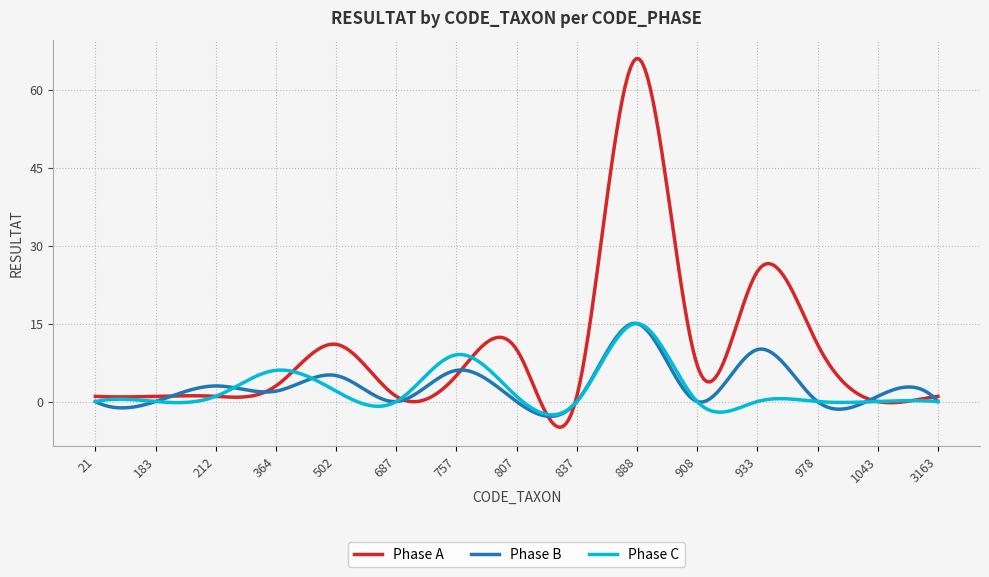

What is the lowest value of the Phase A series?

-4.9